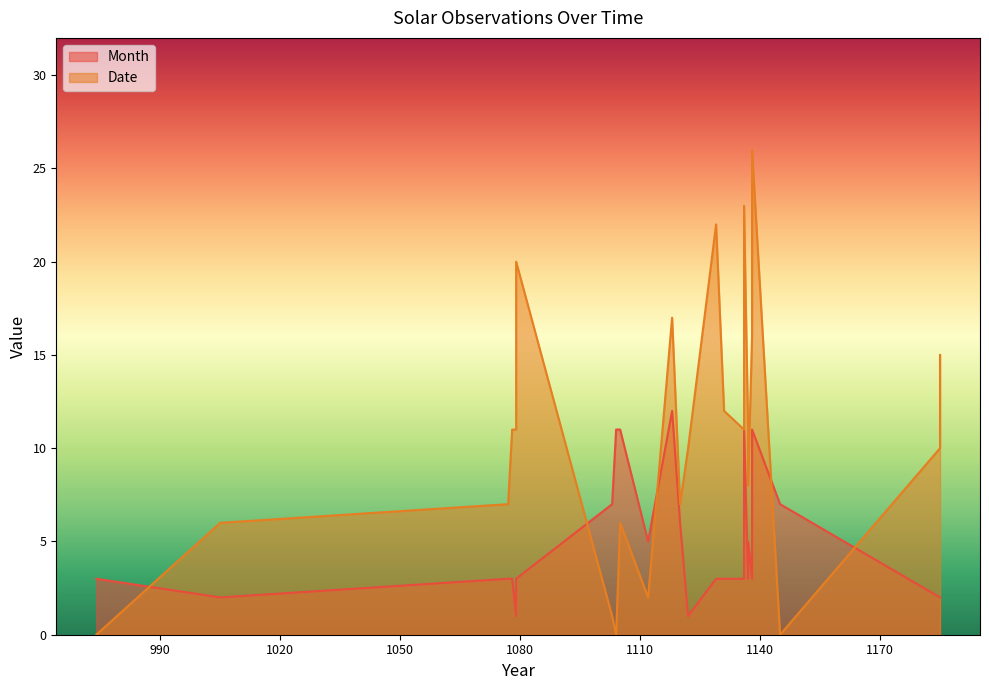

Where does the Month series first go above 3?

1103